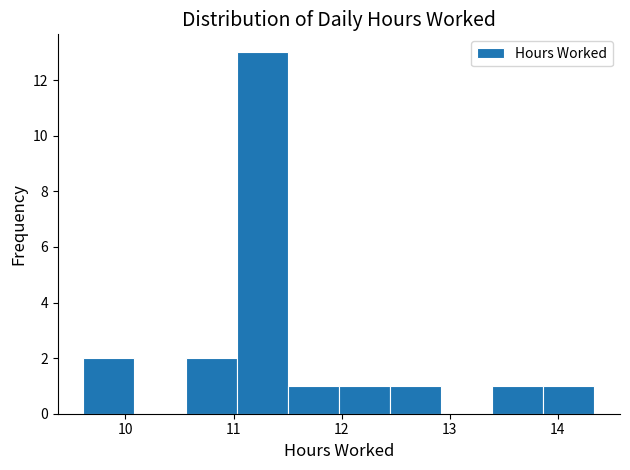

Which range on the x-axis has the tallest bar?

11.0 to 11.5